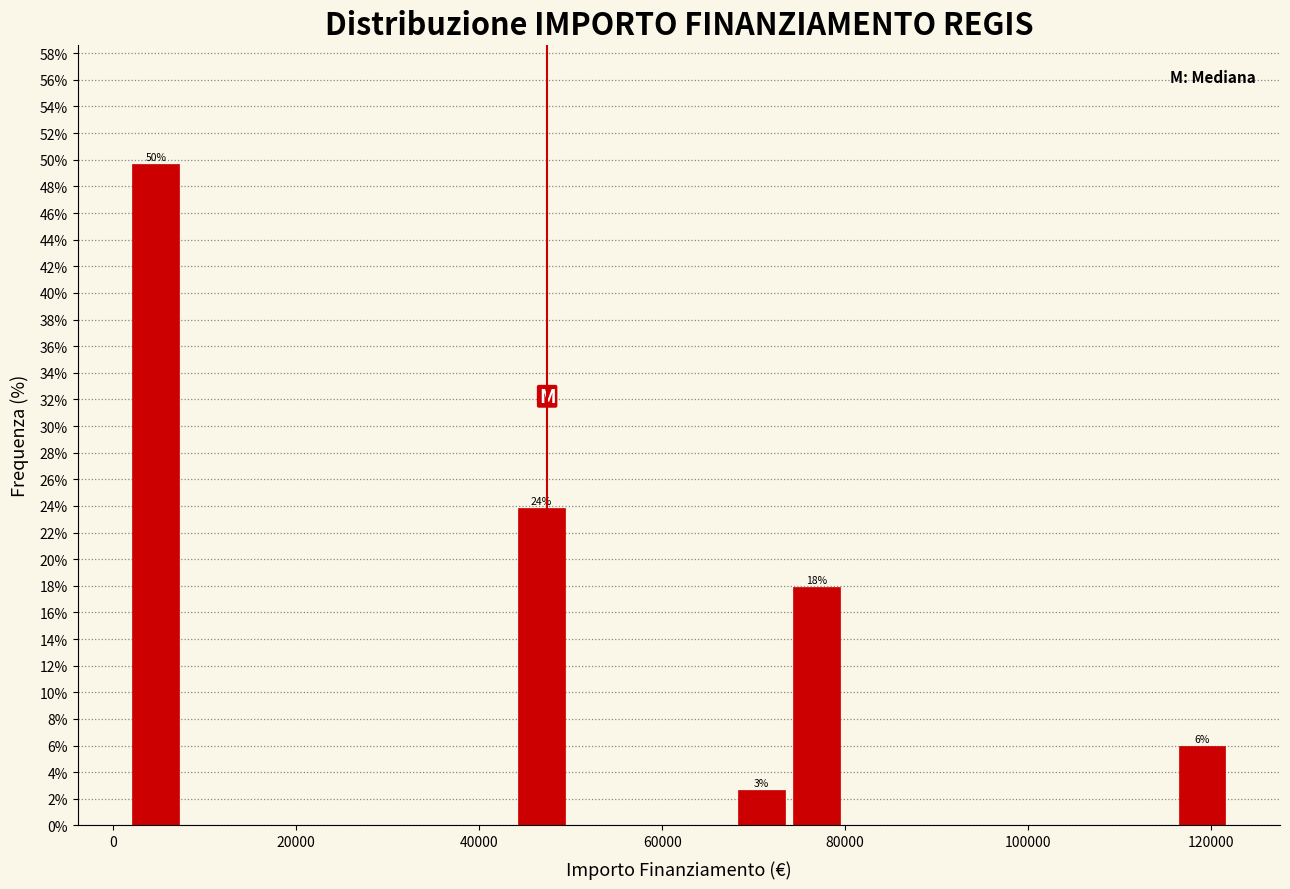

Read against the x-axis, roughly where is the centre of the tallest bar?

4000